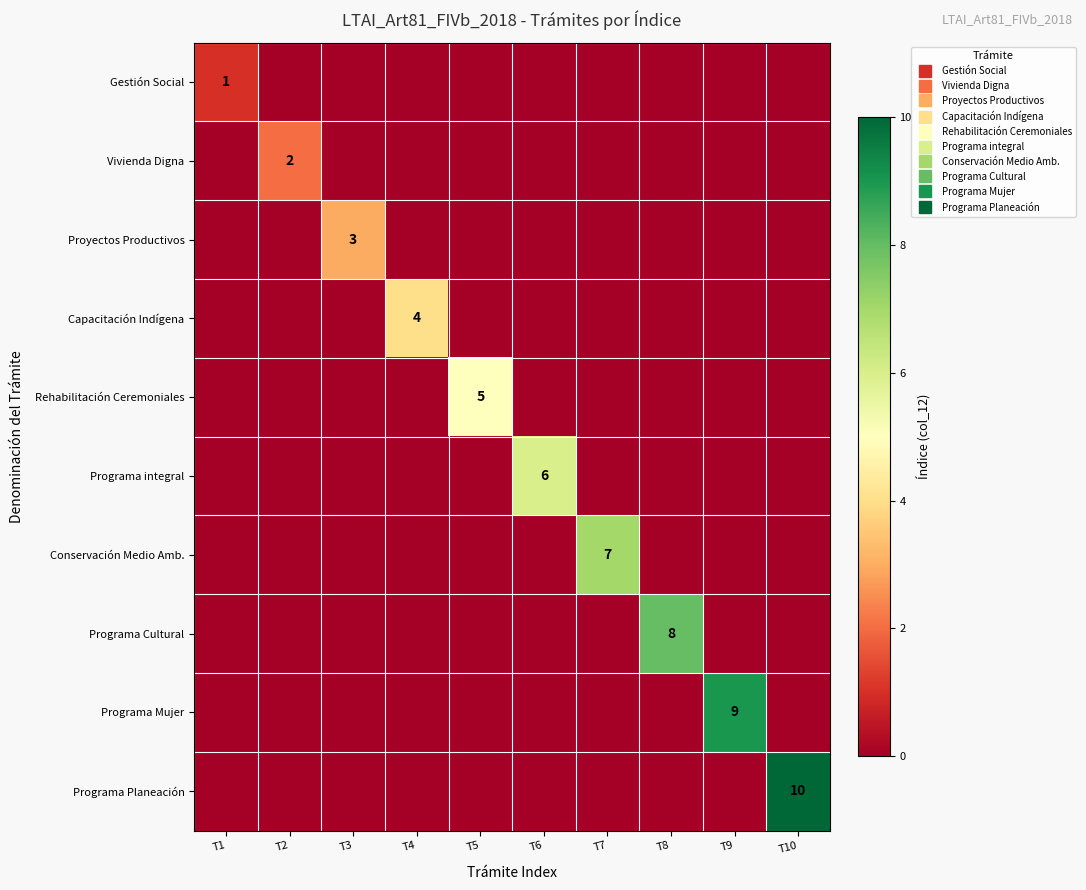

The value of Conservación Medio Amb. at T2 is 4. True or false?

False